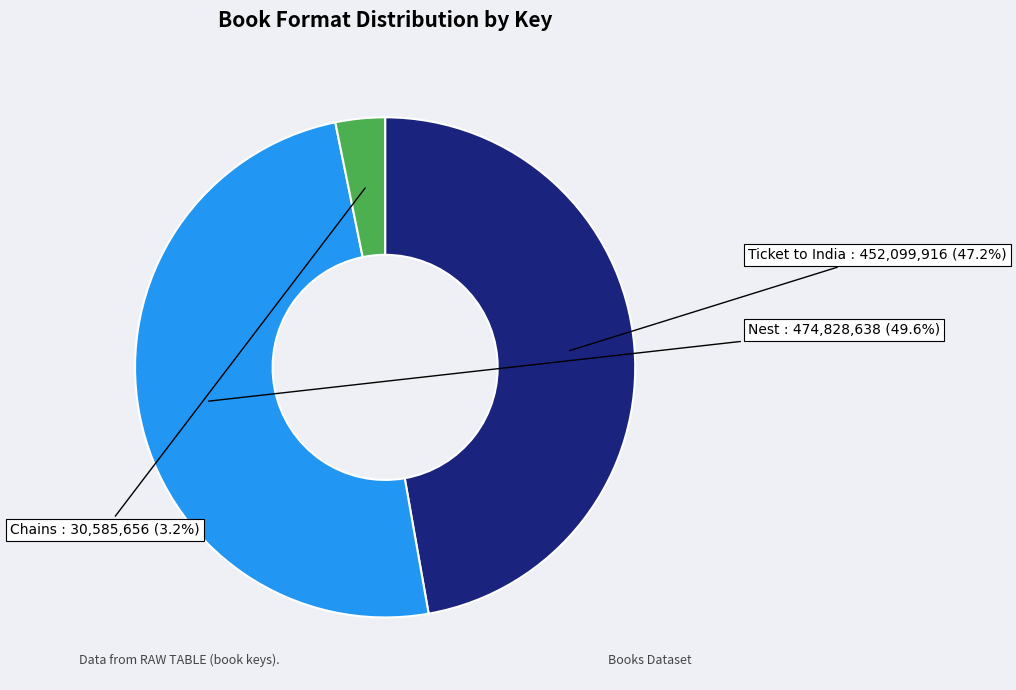

True or false: Ticket to India accounts for 47% of the total.

True